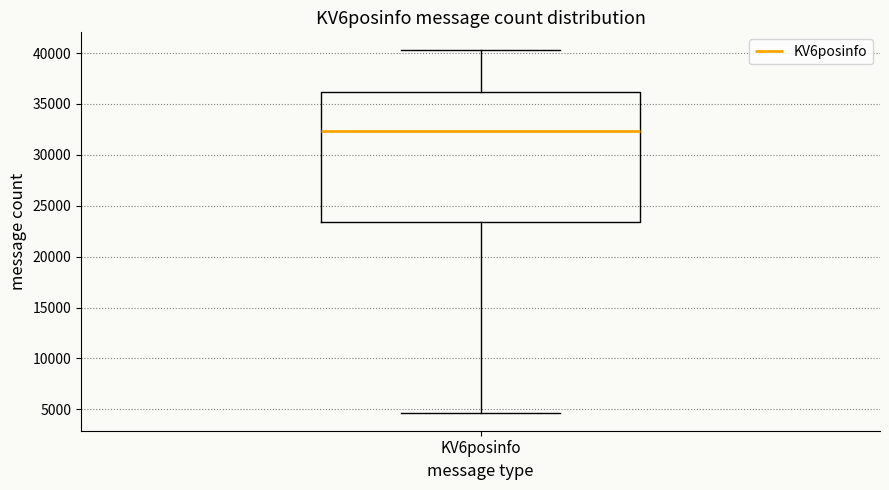

Read this box plot against the y-axis: the position of the median line, the range covered by the box, and the ends of both whiskers. The values are not printed on the chart, so give them approximately, as read against the axis.

median 32500, box 23500 to 36000, whiskers 4500 to 40500